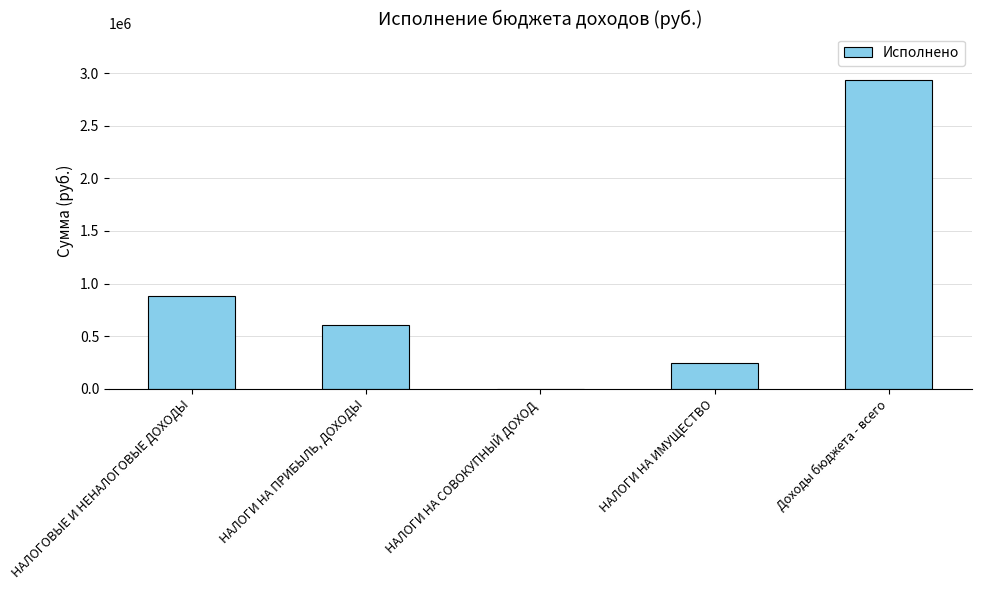

Between НАЛОГИ НА СОВОКУПНЫЙ ДОХОД and НАЛОГИ НА ИМУЩЕСТВО, which is larger?

НАЛОГИ НА ИМУЩЕСТВО